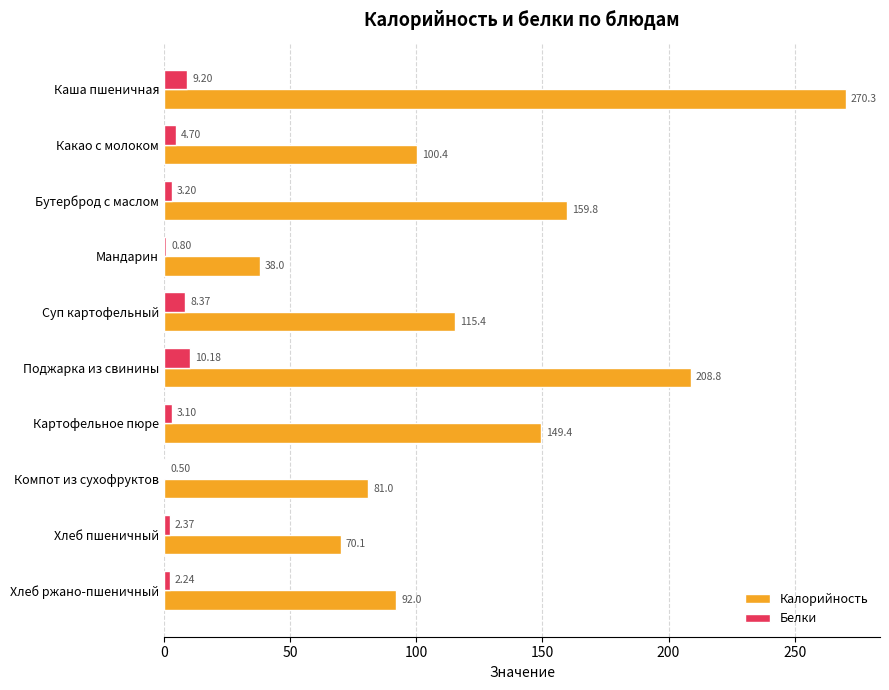

What is the sum of the Белки values at Каша пшеничная and Суп картофельный?

17.6